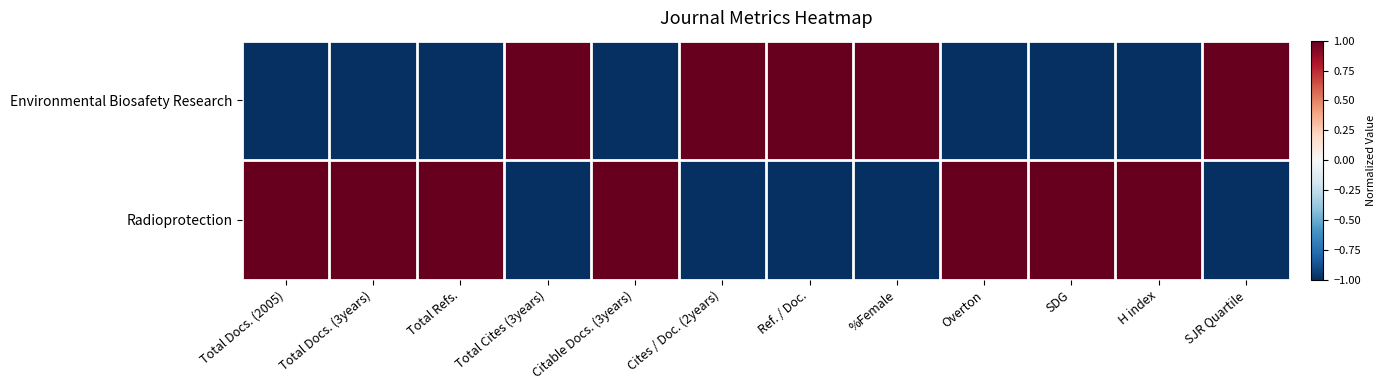

Reading left to right, extract all data points from this chart.

Environmental Biosafety Research: Total Docs. (2005)=-1	Total Docs. (3years)=-1	Total Refs.=-1	Total Cites (3years)=1	Citable Docs. (3years)=-1	Cites / Doc. (2years)=1	Ref. / Doc.=1	%Female=1	Overton=-1	SDG=-1	H index=-1	SJR Quartile=1
Radioprotection: Total Docs. (2005)=1	Total Docs. (3years)=1	Total Refs.=1	Total Cites (3years)=-1	Citable Docs. (3years)=1	Cites / Doc. (2years)=-1	Ref. / Doc.=-1	%Female=-1	Overton=1	SDG=1	H index=1	SJR Quartile=-1